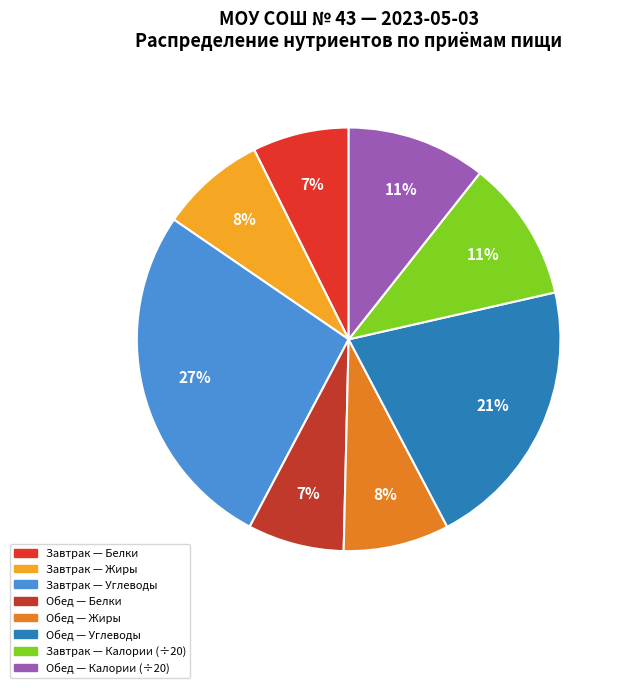

How many segments does this pie chart have?

8